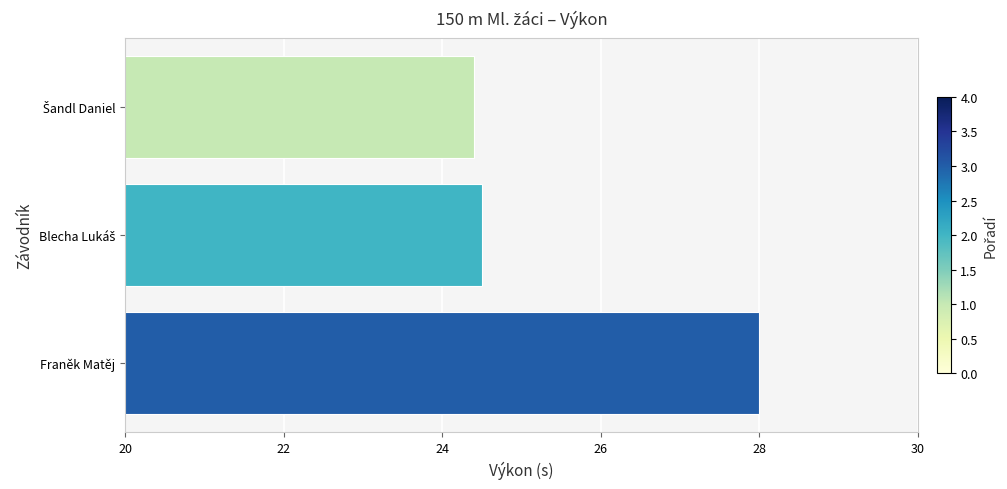

What is the average value?

25.6